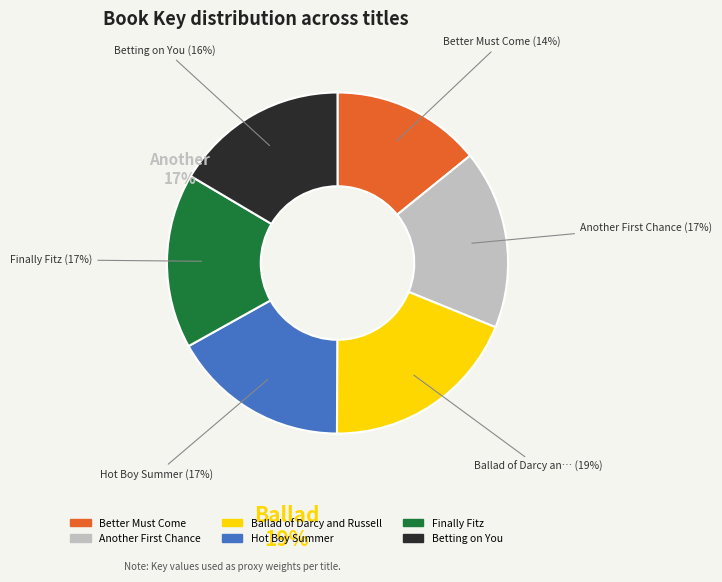

To the nearest percent, what percentage of the pie is Betting on You?

16%